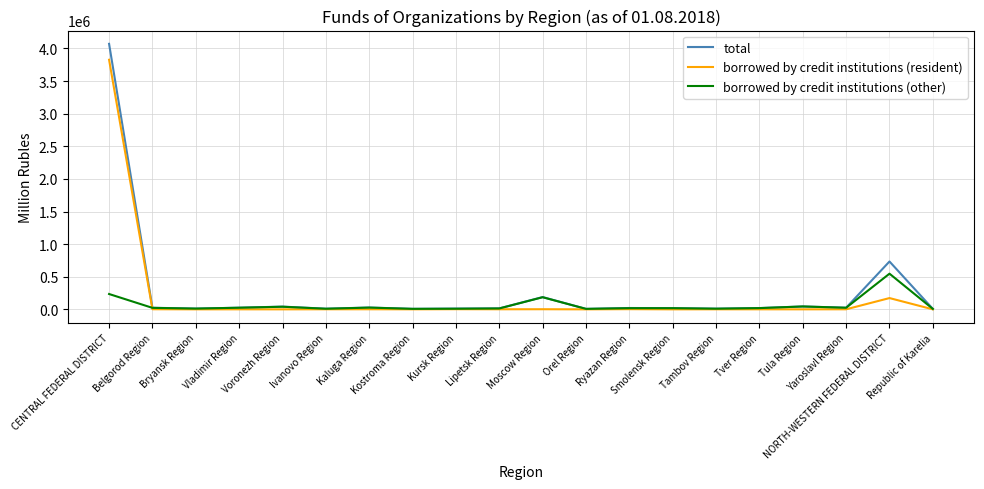

Does the chart have visible grid lines?

Yes